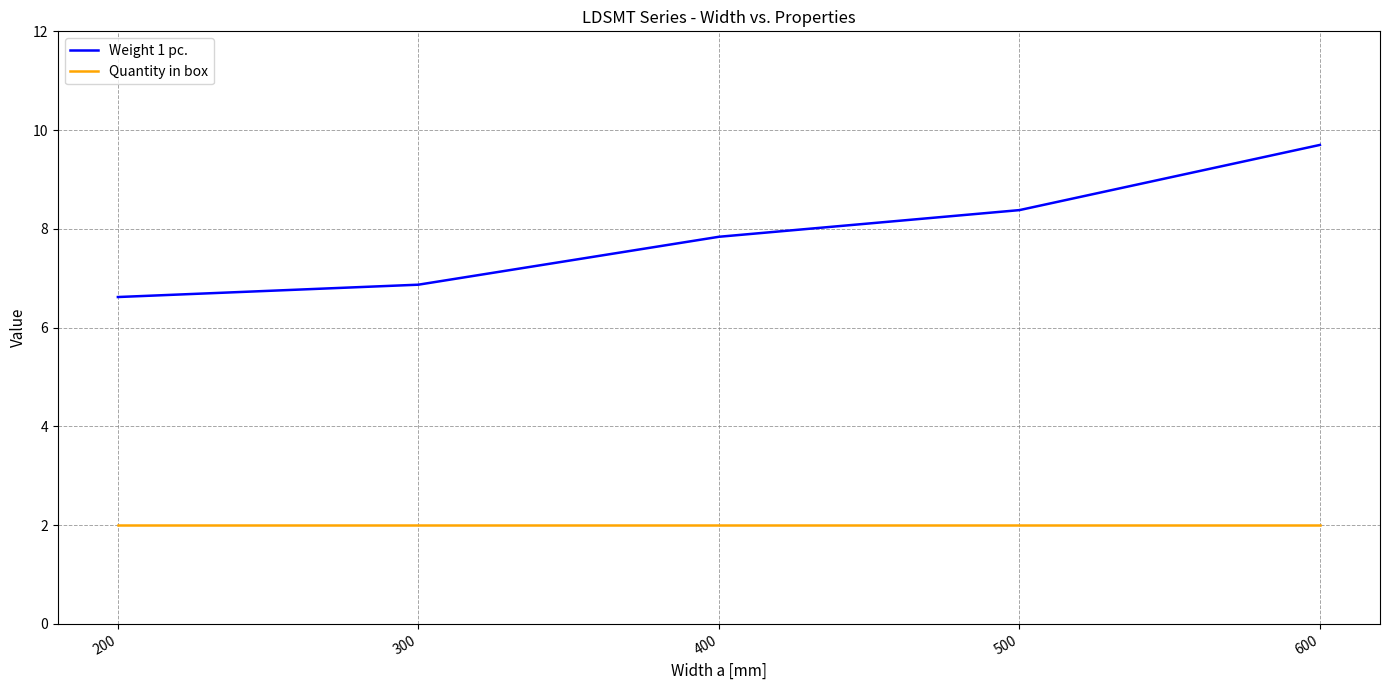

At which category does the chart reach its peak across all series?

600